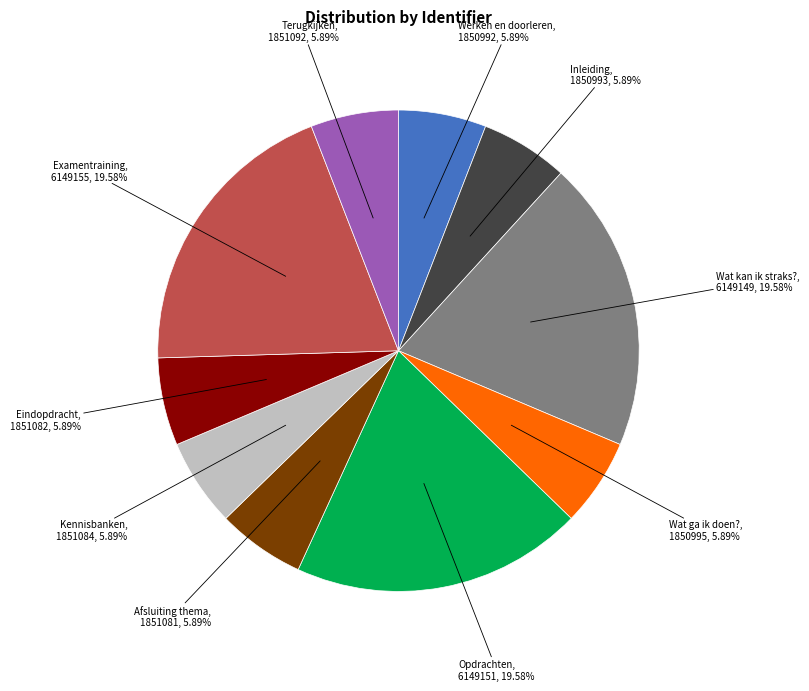

What percentage is the Opdrachten slice, to the nearest percent?

20%